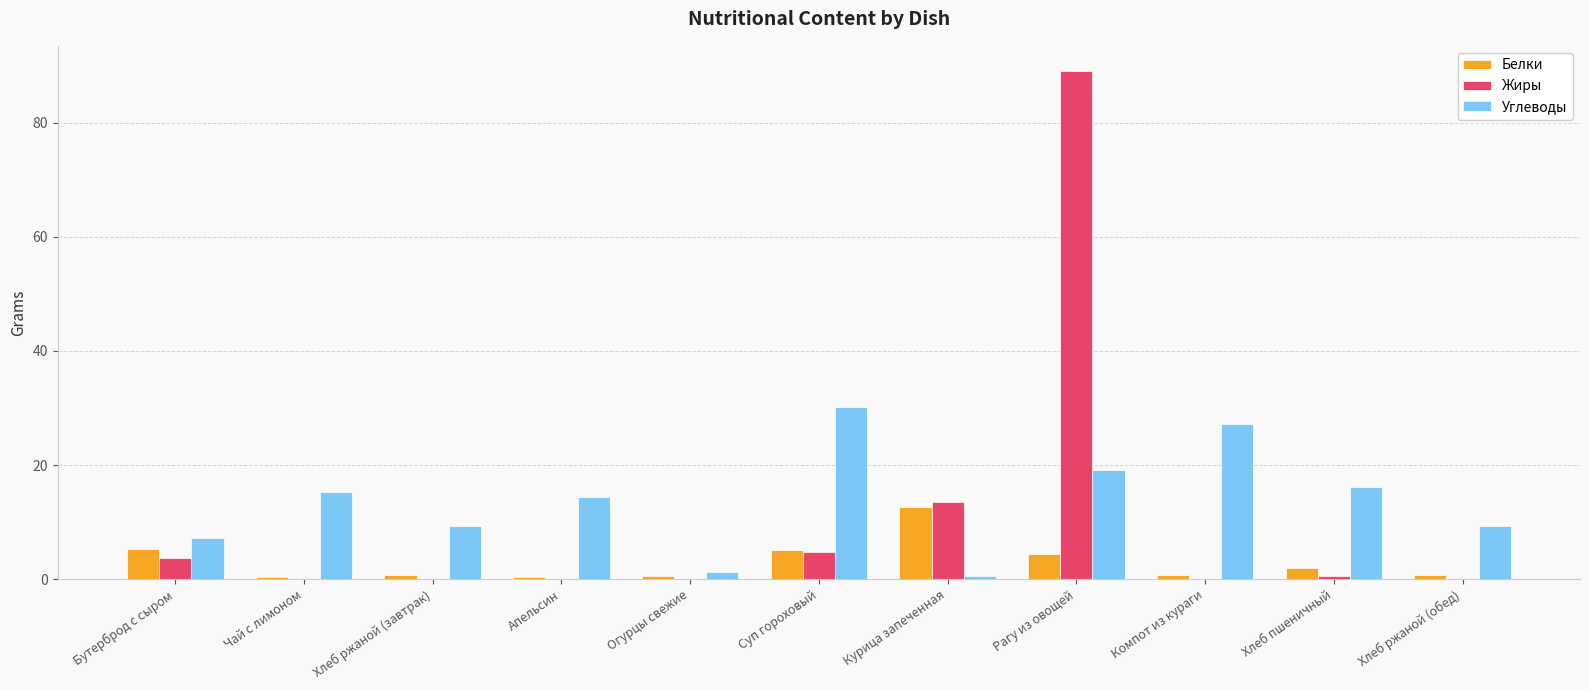

What is the total value across all series at Огурцы свежие?

1.9